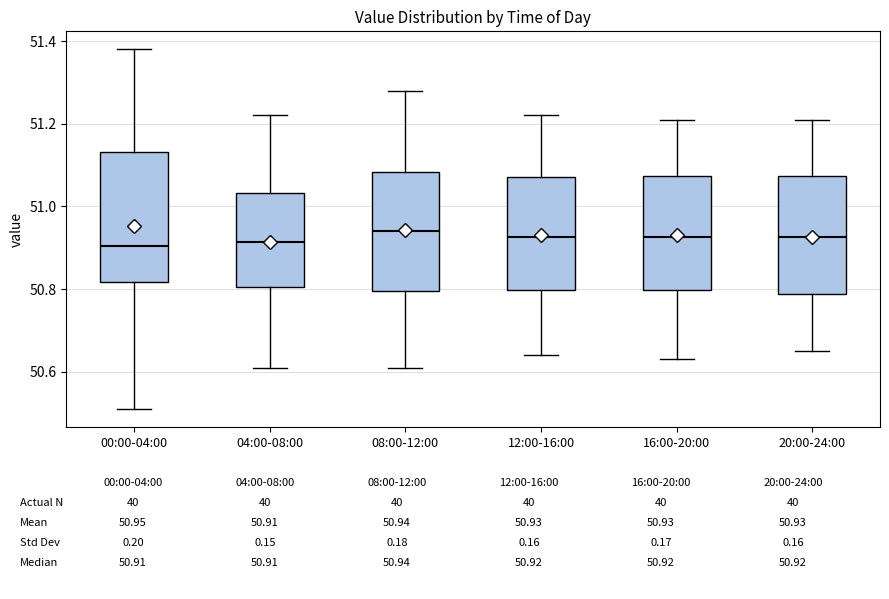

Which box is the tallest, from its lower edge to its upper edge?

00:00-04:00